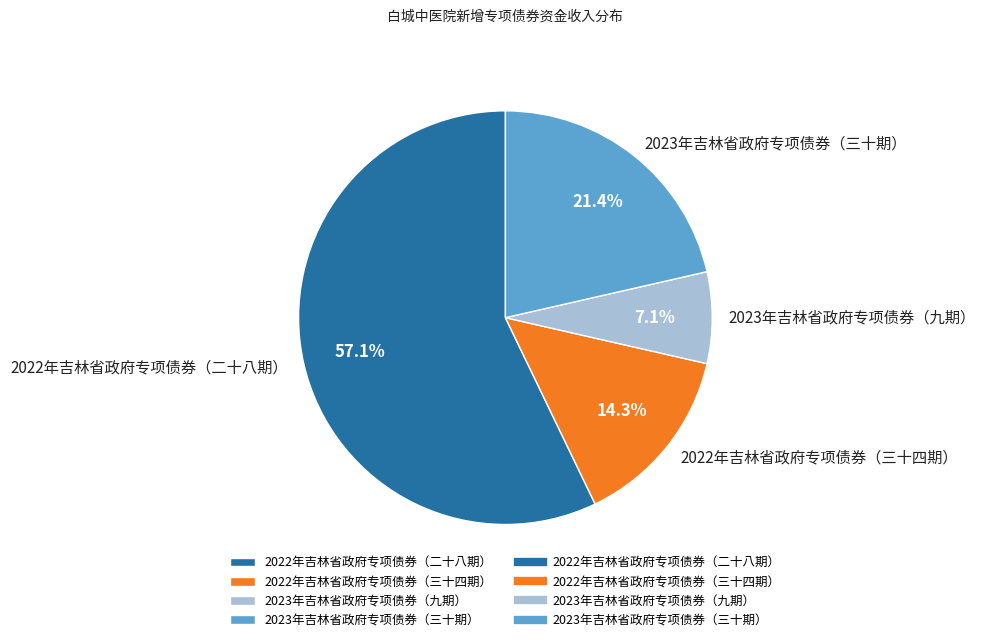

Rank the categories by value from lowest to highest.

2023年吉林省政府专项债券（九期）, 2022年吉林省政府专项债券（三十四期）, 2023年吉林省政府专项债券（三十期）, 2022年吉林省政府专项债券（二十八期）